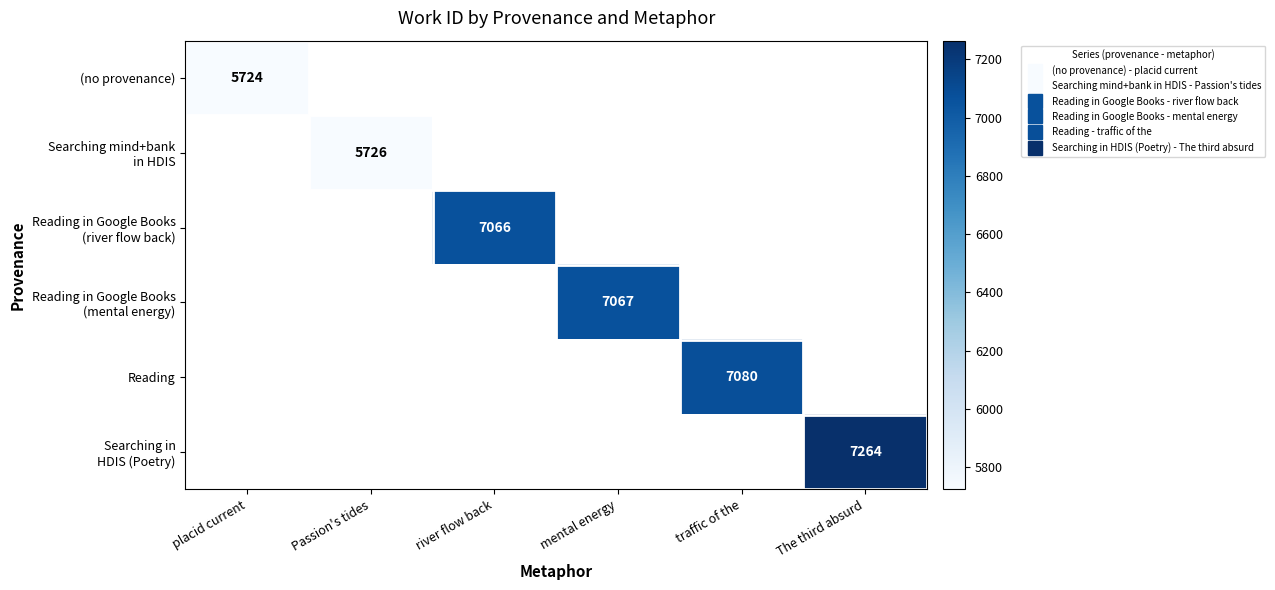

Which series has the widest spread of values?

(no provenance)